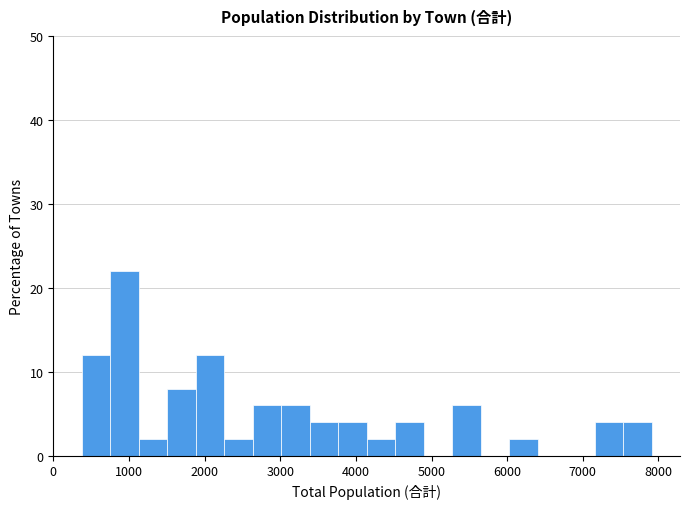

Around what value on the x-axis is the tallest bar? Give the approximate position of its centre, as read against the axis.

900